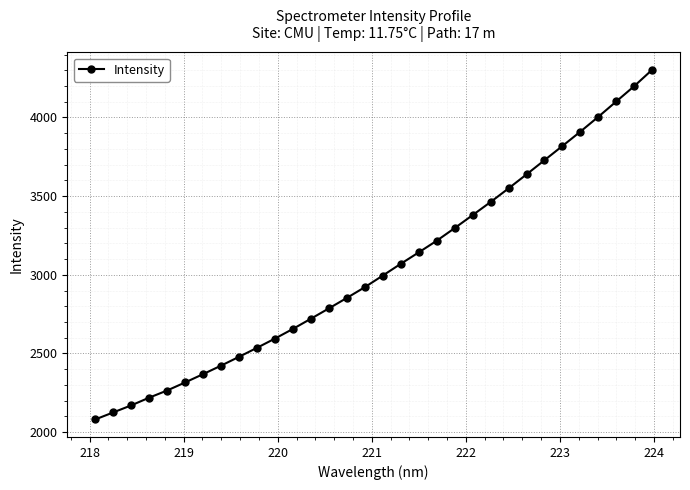

What is the value of the 3rd point from the left?

2169.8